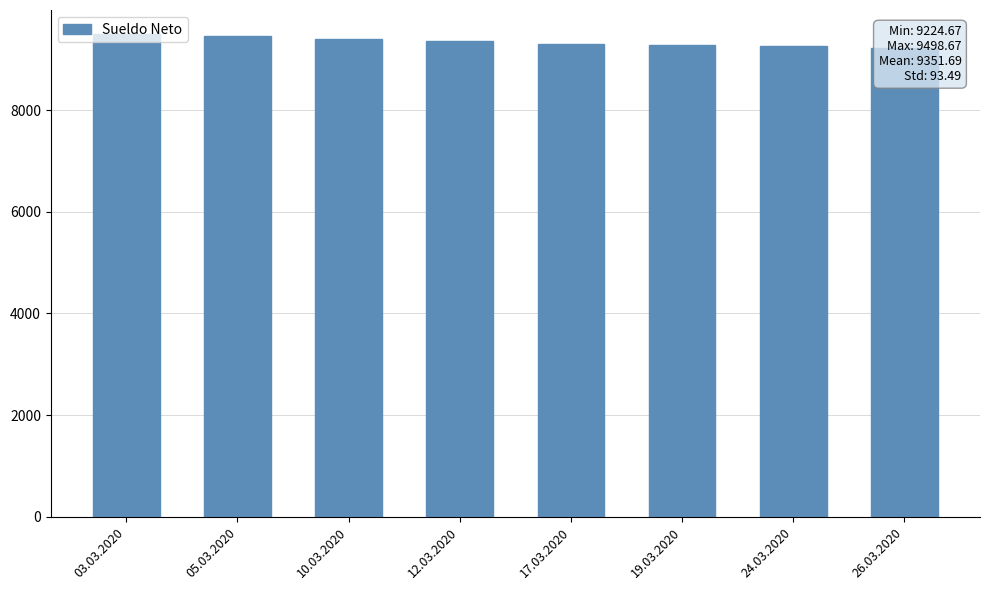

What value does the data have at 19.03.2020?

9286.0